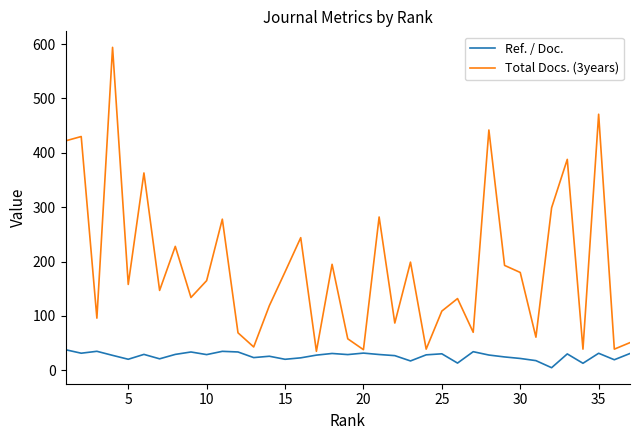

What is the minimum value for Total Docs. (3years)?

35.0